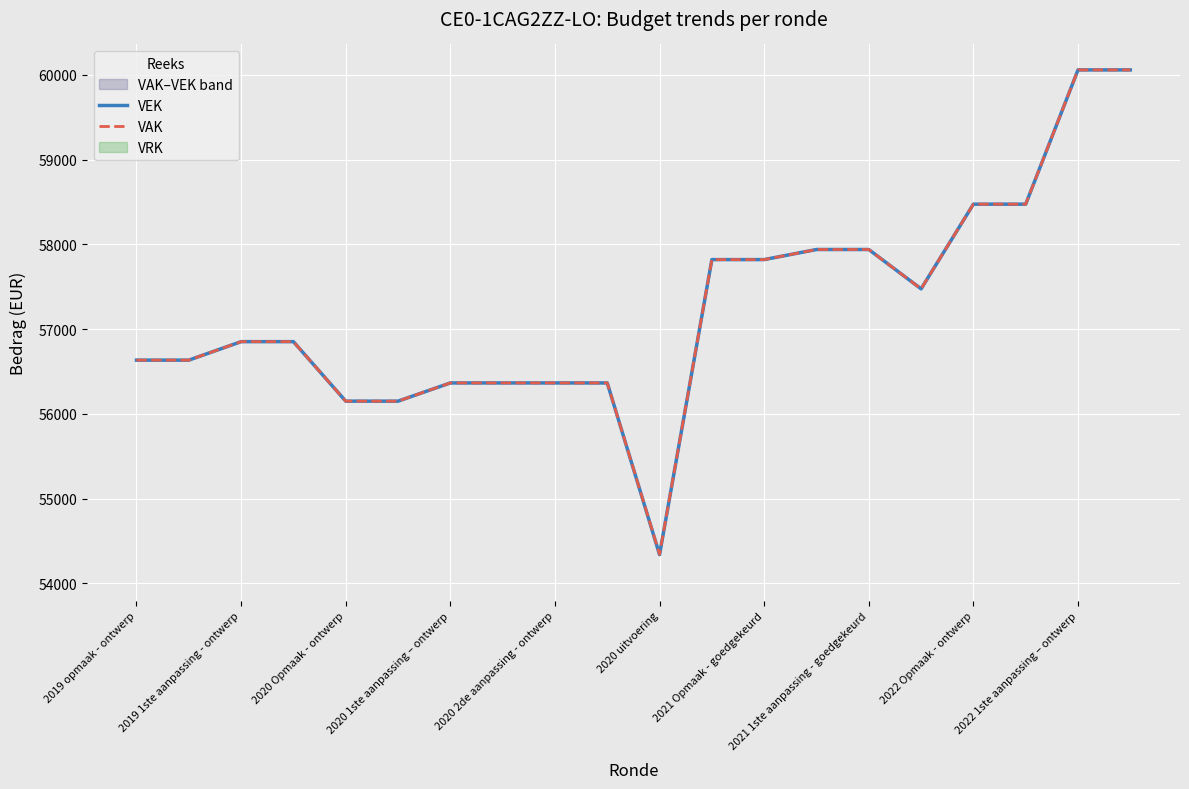

Does the chart display data point markers on the line(s)?

No